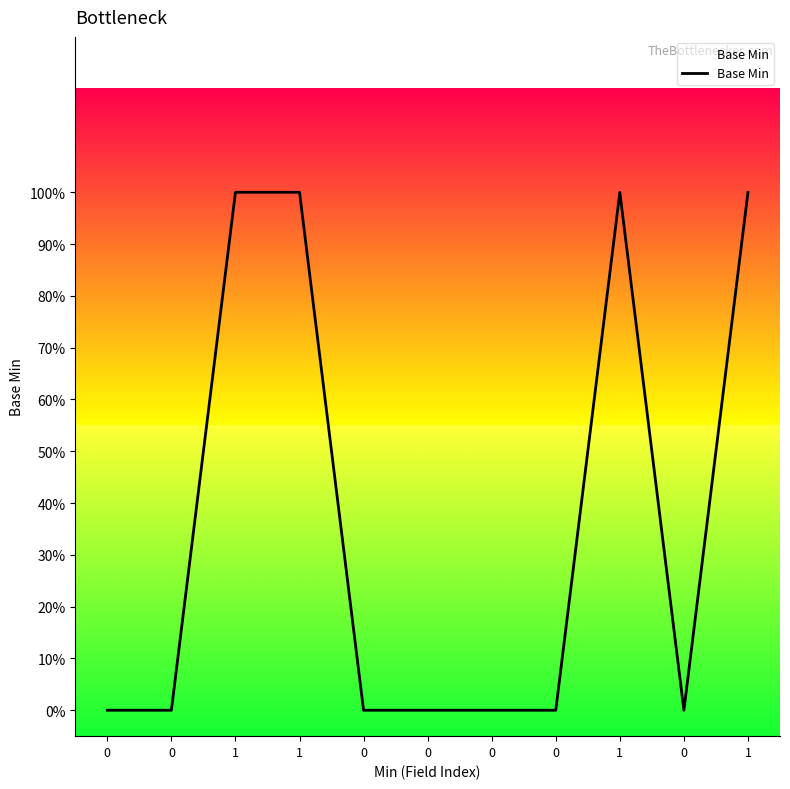

Does the chart have visible grid lines?

No